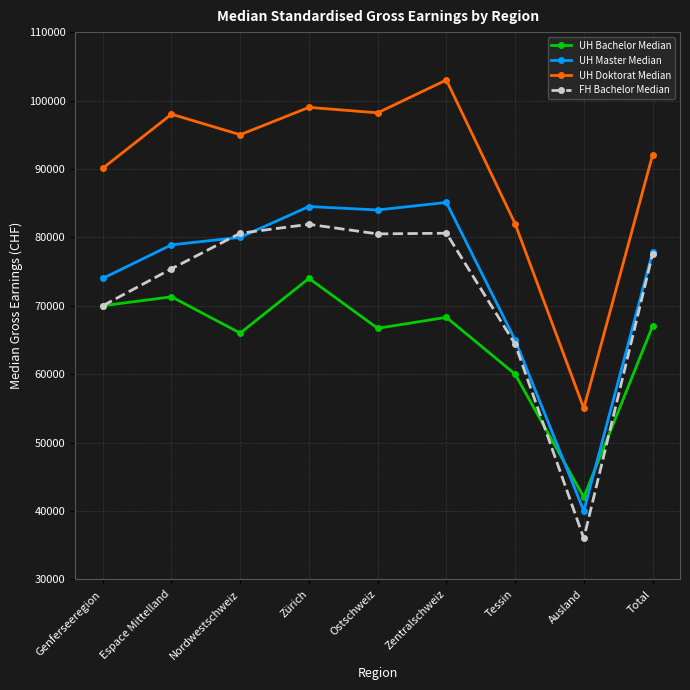

Does the chart display data point markers on the line(s)?

Yes